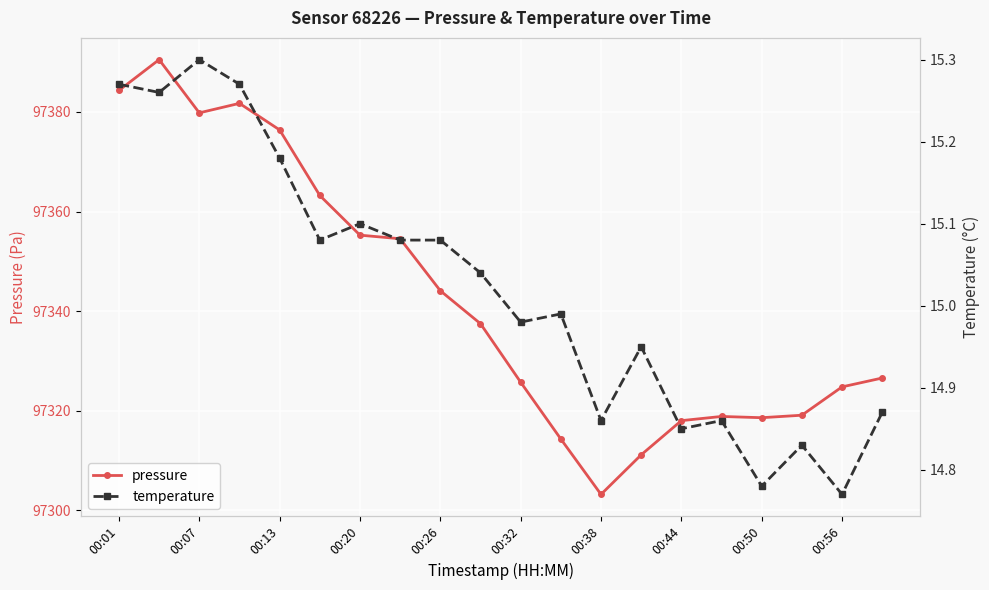

The value of pressure at 00:20 is 97355.2. True or false?

True